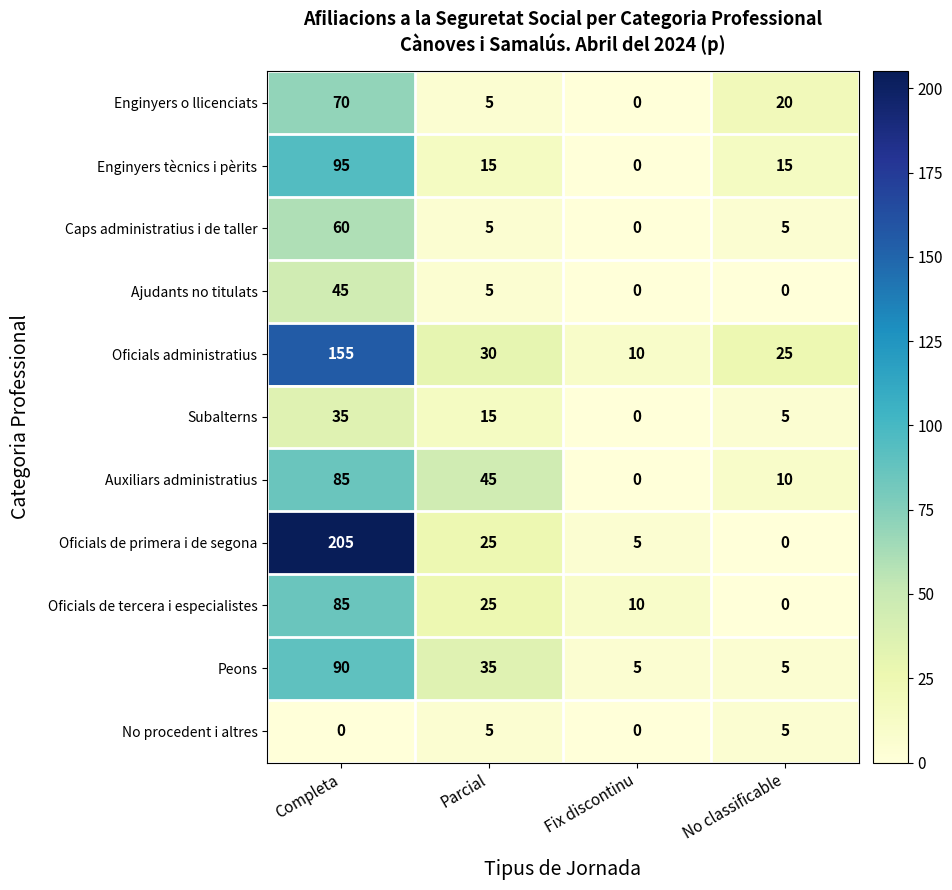

What is the maximum value for No procedent i altres?

5